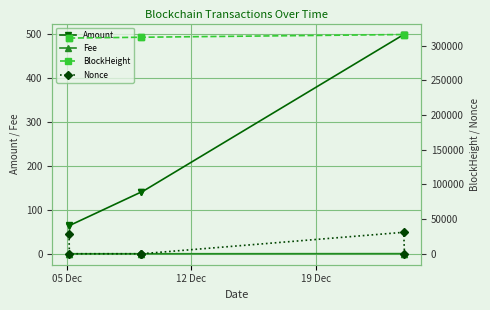

Reading left to right, what are all the values shown in this chart?

Amount: 65.0	64.0	139.9	139.9	498.6	498.6
Fee: 0.3	0.0	0.0	0.0	0.3	0.0
BlockHeight: 311128.0	311132.0	312308.0	312315.0	316237.0	316248.0
Nonce: 28061.0	0.0	3.0	1.0	30977.0	2.0